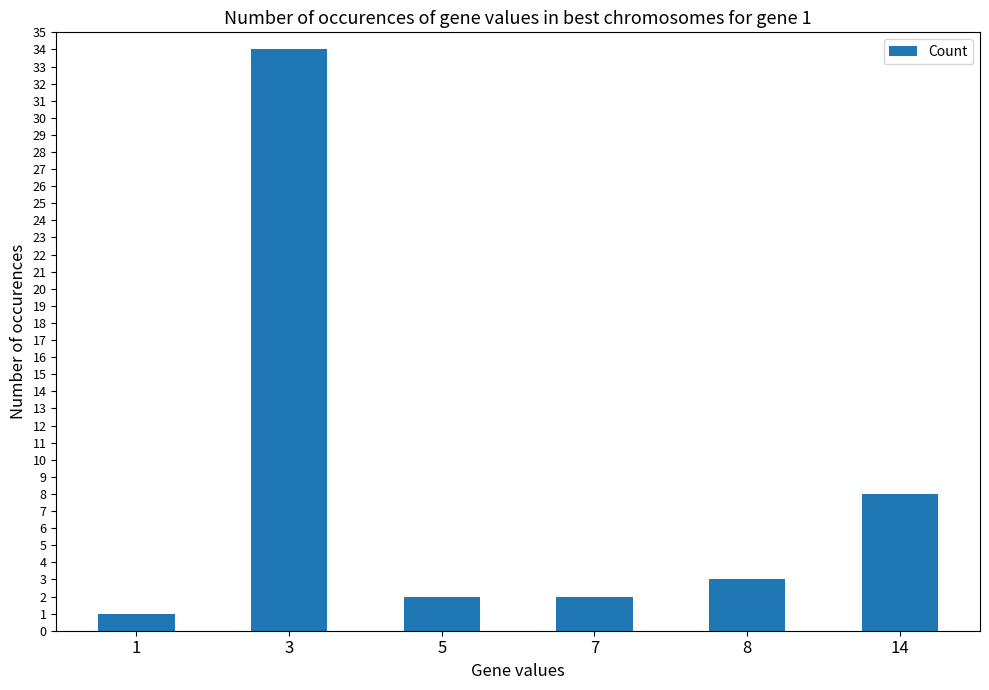

Reading right to left, list all the values displayed in this chart.

8	3	2	2	34	1